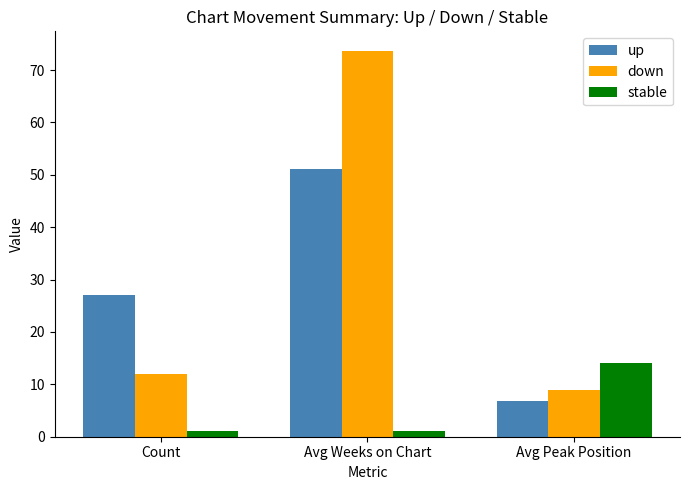

What position from the left is Count?

1